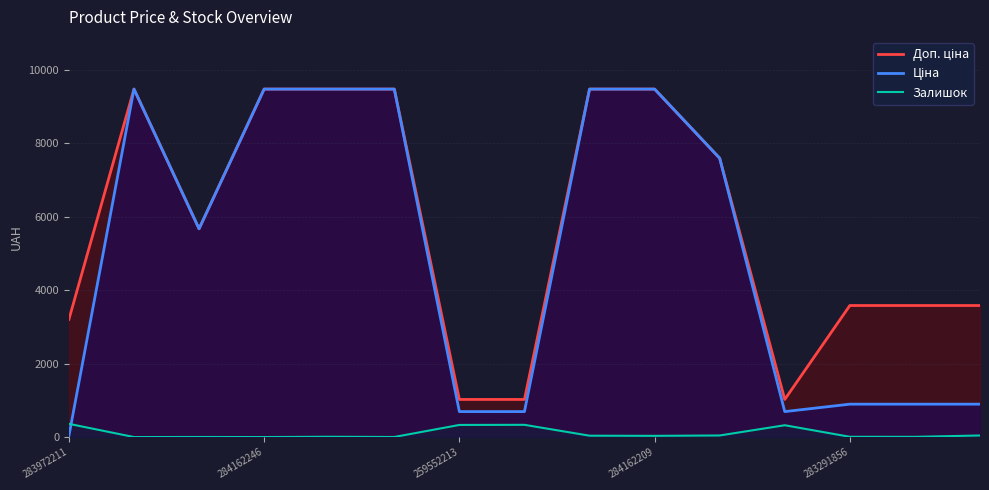

Which label corresponds to the smallest value in the chart?

284162246